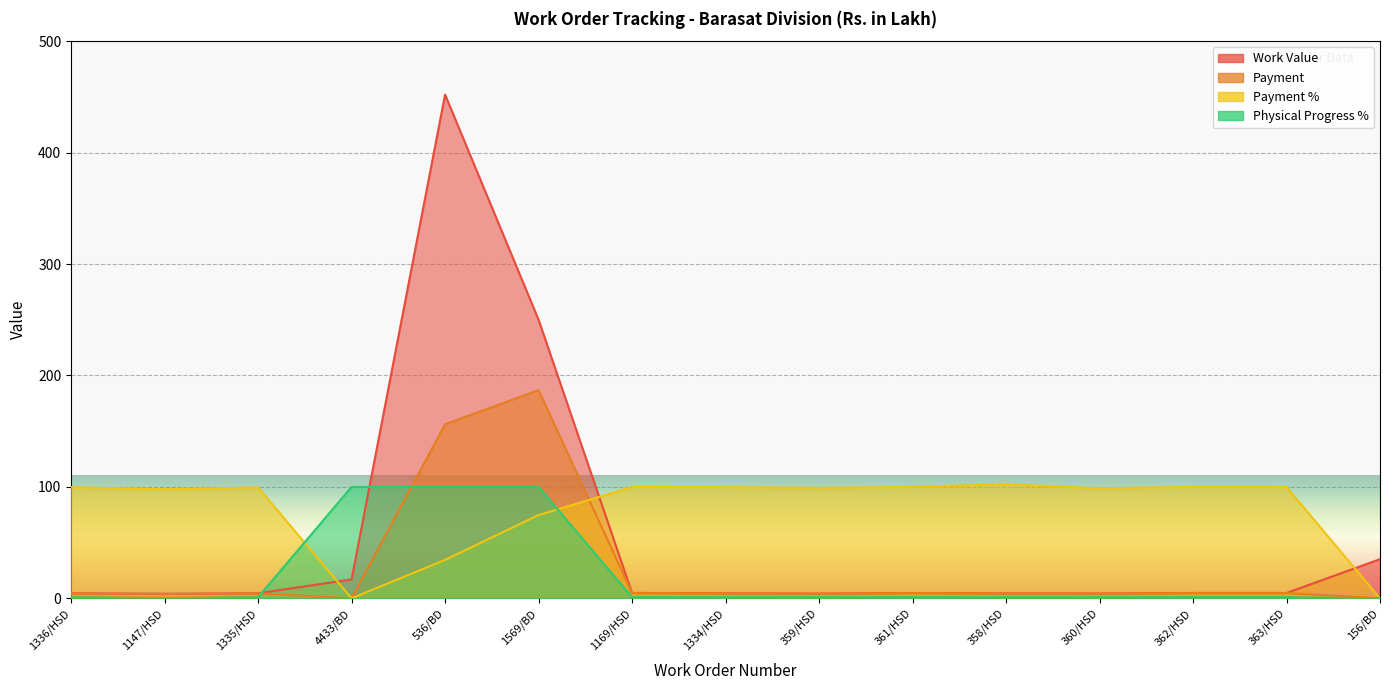

How many lines are shown in the chart?

4